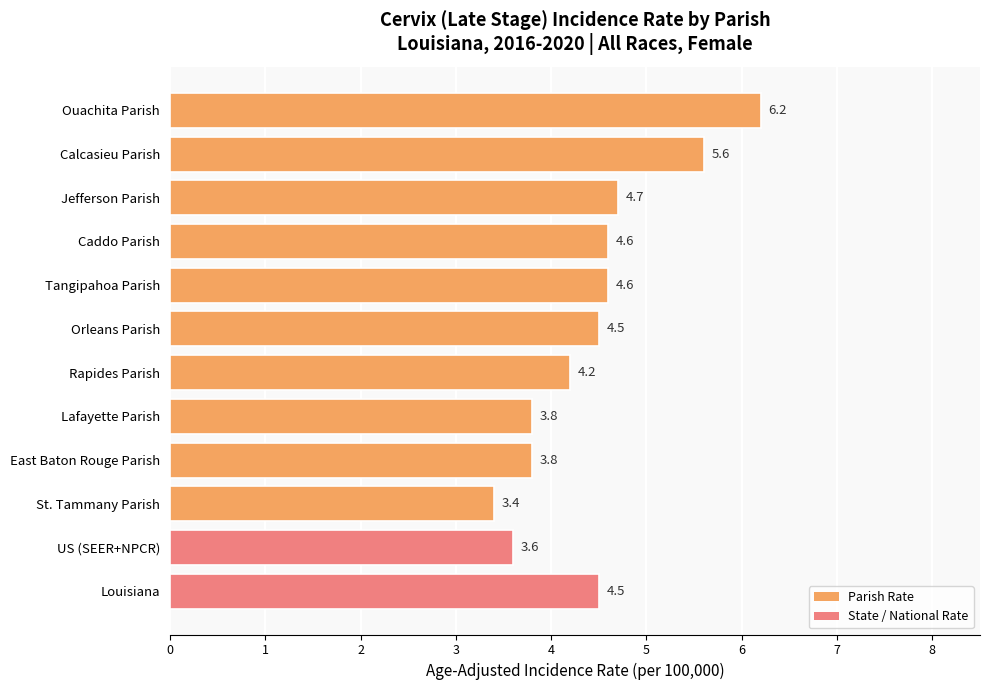

Approximately how many times larger is the value at Orleans Parish compared to St. Tammany Parish?

1.3